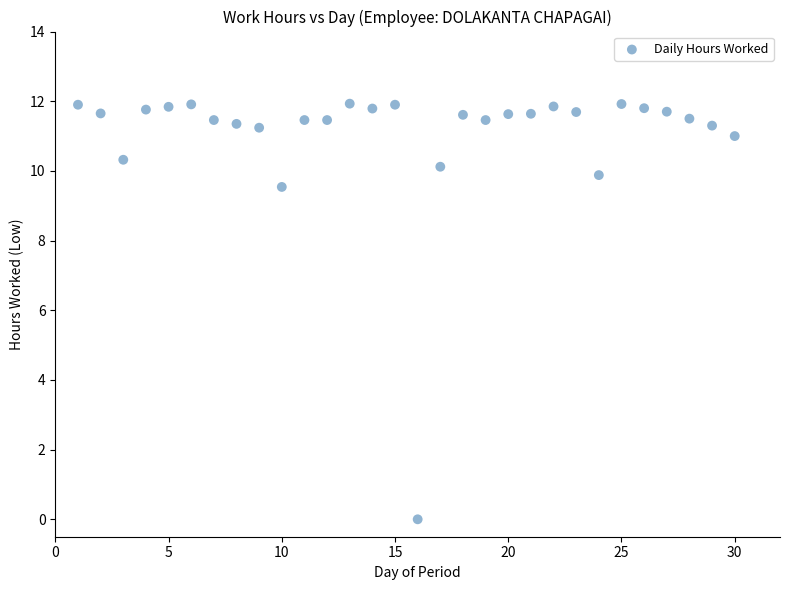

What is the range of Y values (max minus min)?

11.9